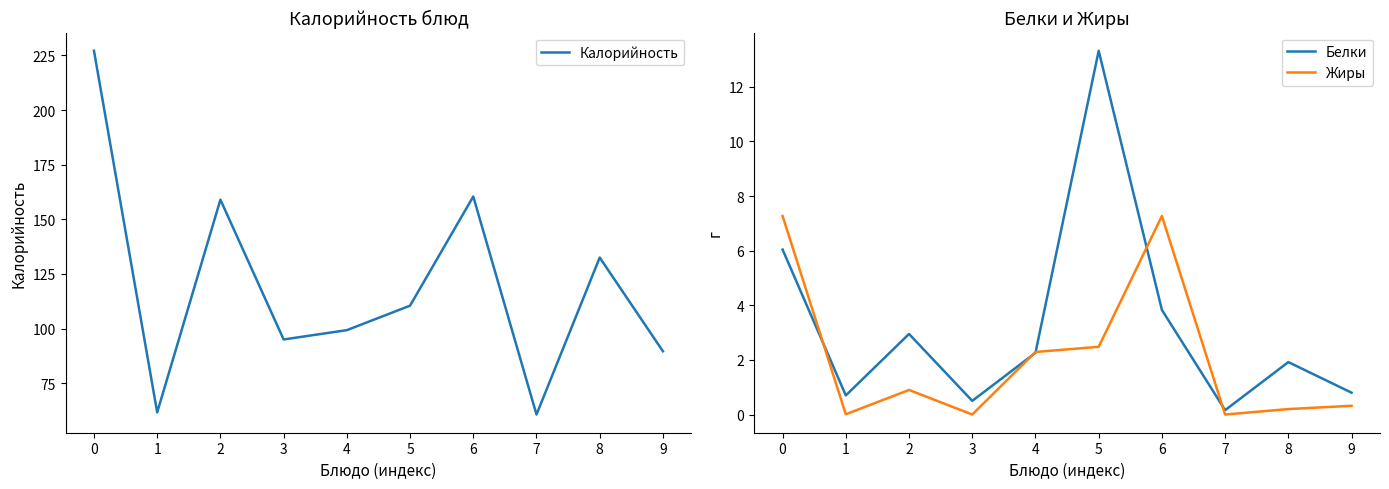

Count the number of data series in this chart.

3